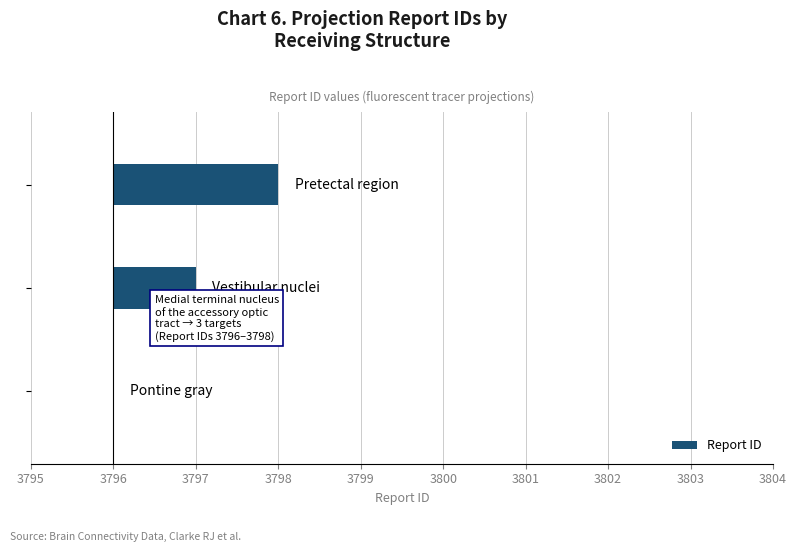

Which has a higher value, 3797 or 3796?

3797